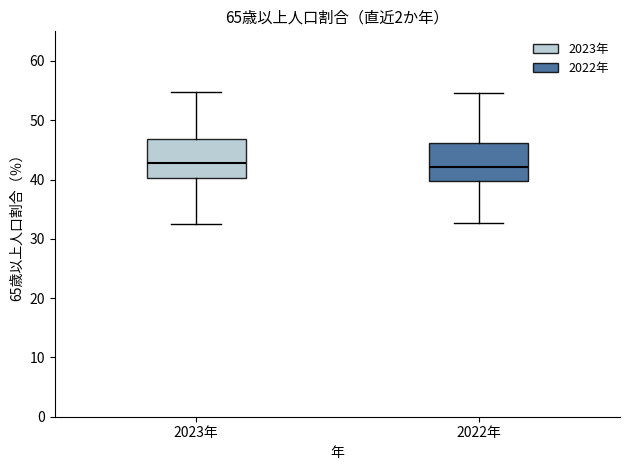

Reading left to right, read every box against the y-axis: the position of its median line, the range the box covers, and the ends of its whiskers. The values are not printed on the chart, so give them approximately, as read against the axis.

2023年: median 43, box 40 to 47, whiskers 33 to 55
2022年: median 42, box 40 to 46, whiskers 33 to 55